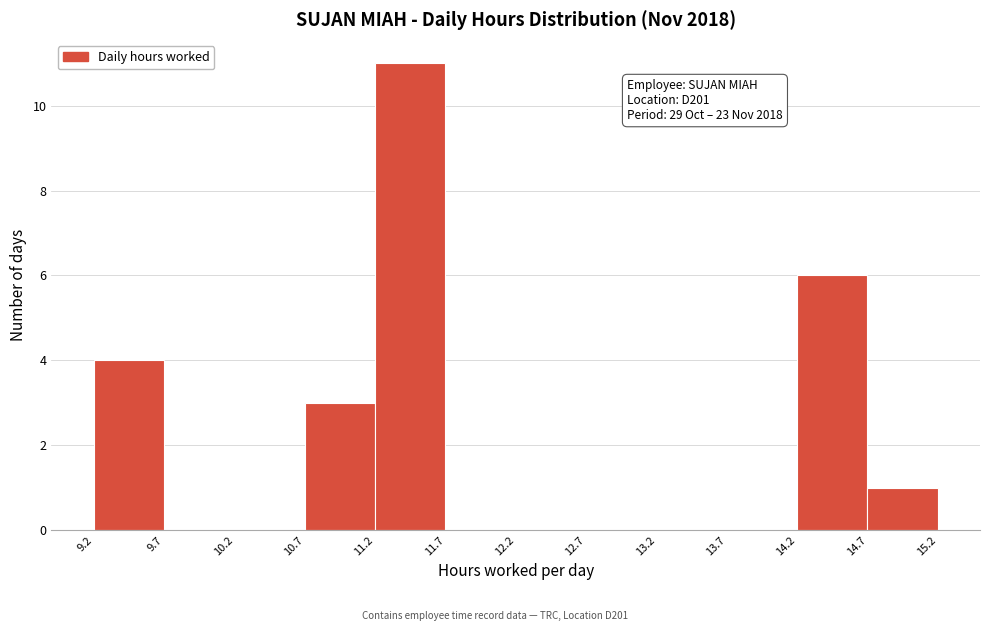

Which range on the x-axis has the tallest bar?

11.2 to 11.7